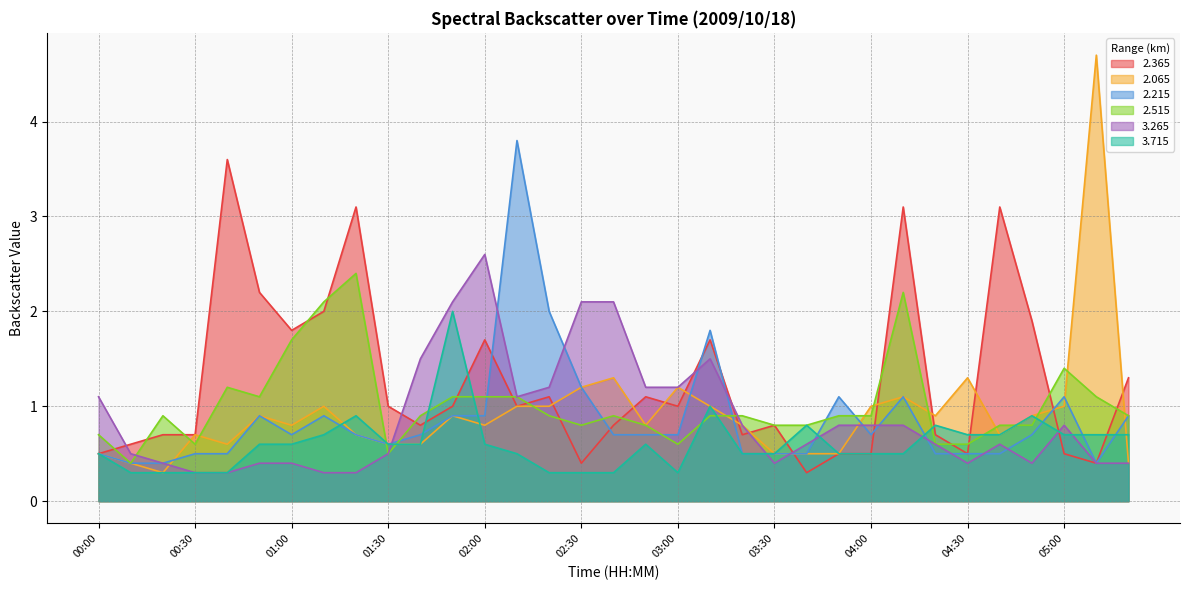

Does the chart display data point markers on the line(s)?

No